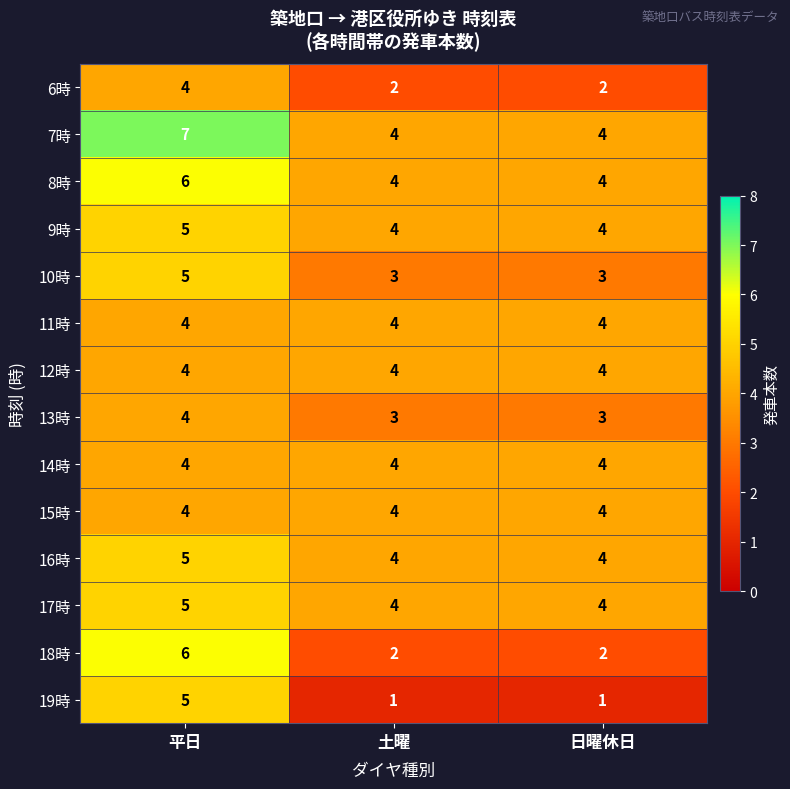

At how many categories does at least one series exceed 5?

1